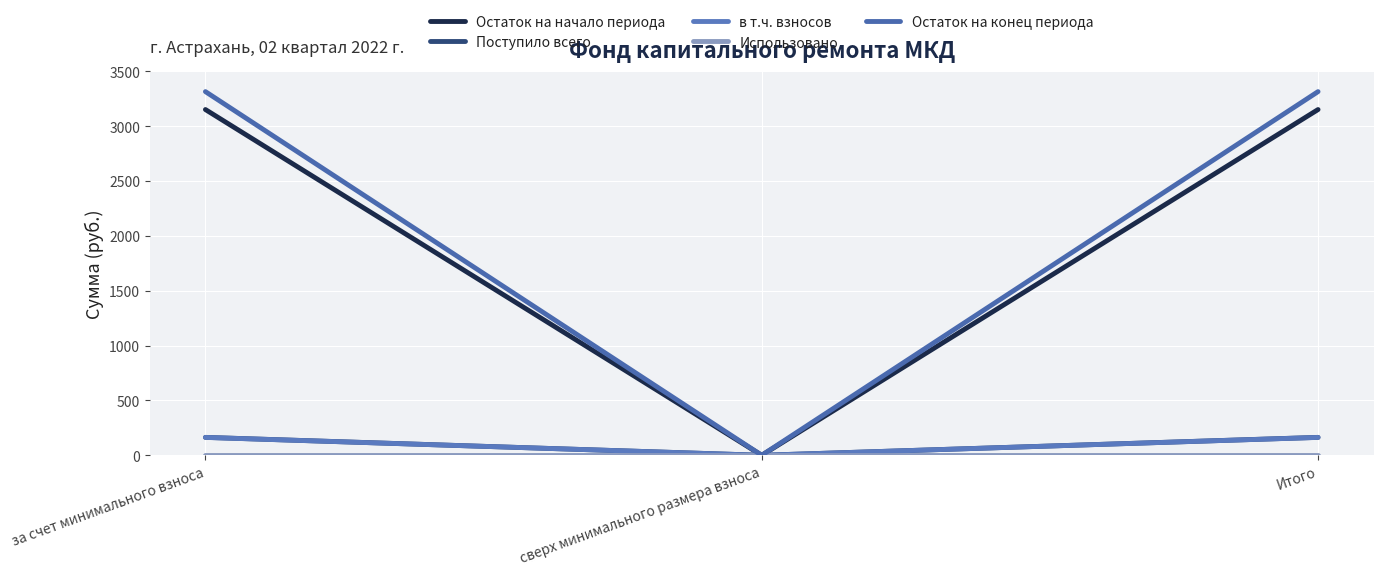

What position from the left is за счет минимального взноса?

1